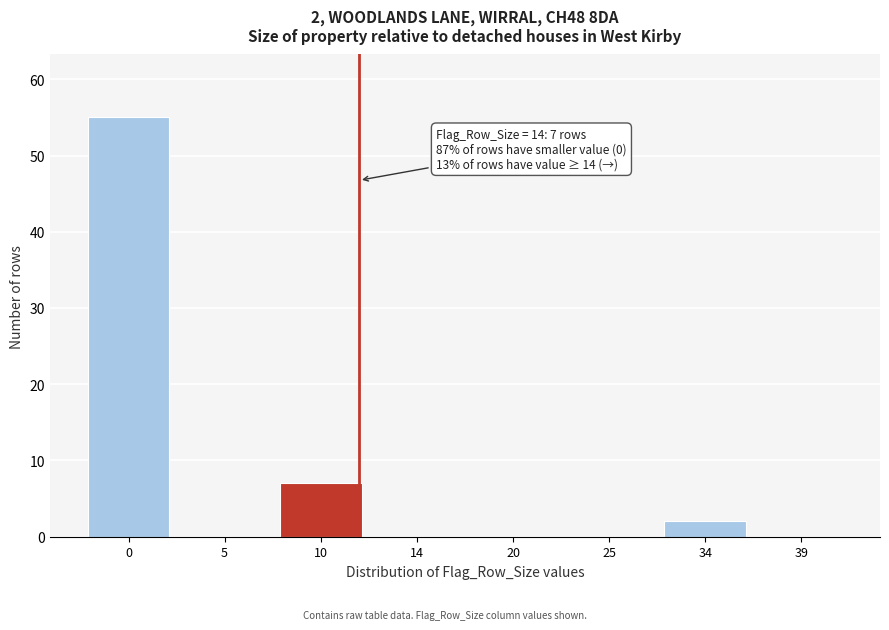

Reading left to right, transcribe all the data shown in this chart.

0=55	5=0	10=7	14=0	20=0	25=0	34=2	39=0